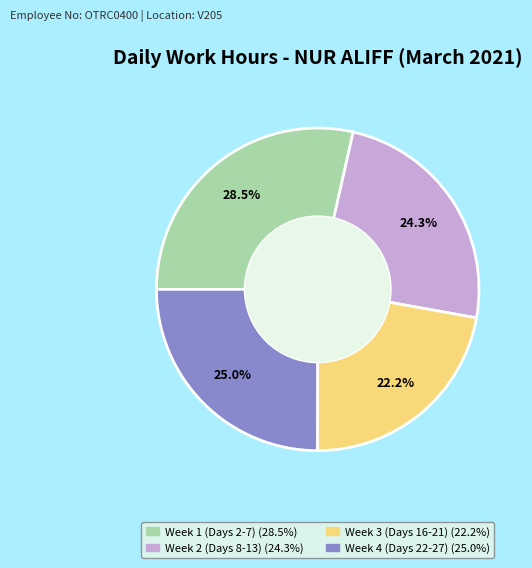

Does any single category account for the majority?

No